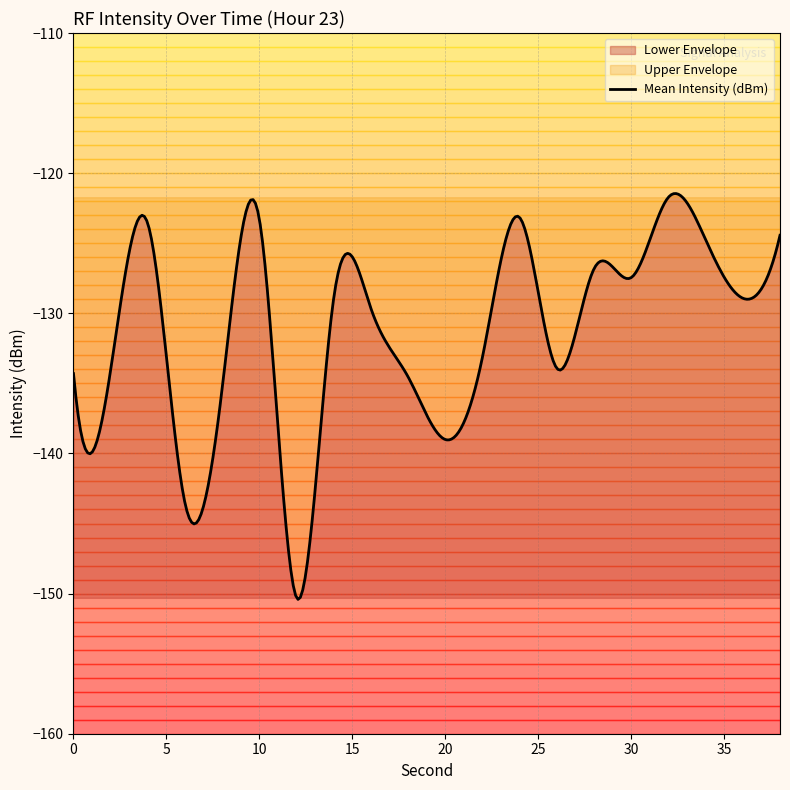

Reading left to right, what are all the values shown in this chart?

Mean Intensity (dBm): -134.3	-134.0	-123.6	-143.6	-135.3	-123.3	-150.3	-128.9	-129.7	-134.5	-139.0	-133.1	-123.2	-133.9	-126.8	-127.4	-121.7	-124.8	-128.9	-124.4
Upper Envelope: -121.7	-121.7	-121.7	-121.7	-121.7	-121.7	-121.7	-121.7	-121.7	-121.7	-121.7	-121.7	-121.7	-121.7	-121.7	-121.7	-121.7	-121.7	-121.7	-121.7
Lower Envelope: -150.3	-150.3	-150.3	-150.3	-150.3	-150.3	-150.3	-150.3	-150.3	-150.3	-150.3	-150.3	-150.3	-150.3	-150.3	-150.3	-150.3	-150.3	-150.3	-150.3